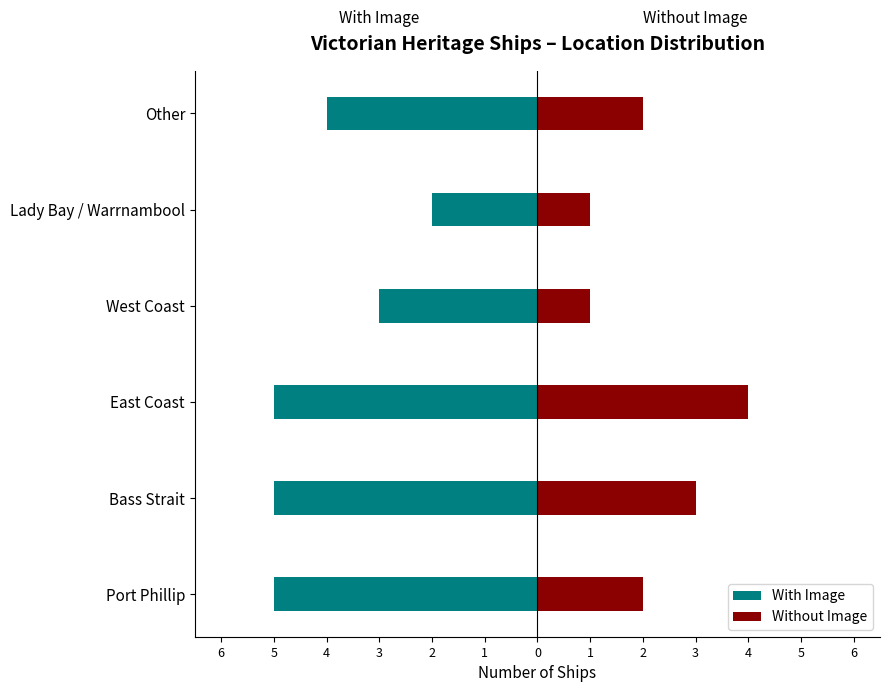

What is the sum of all Without Image values?

13